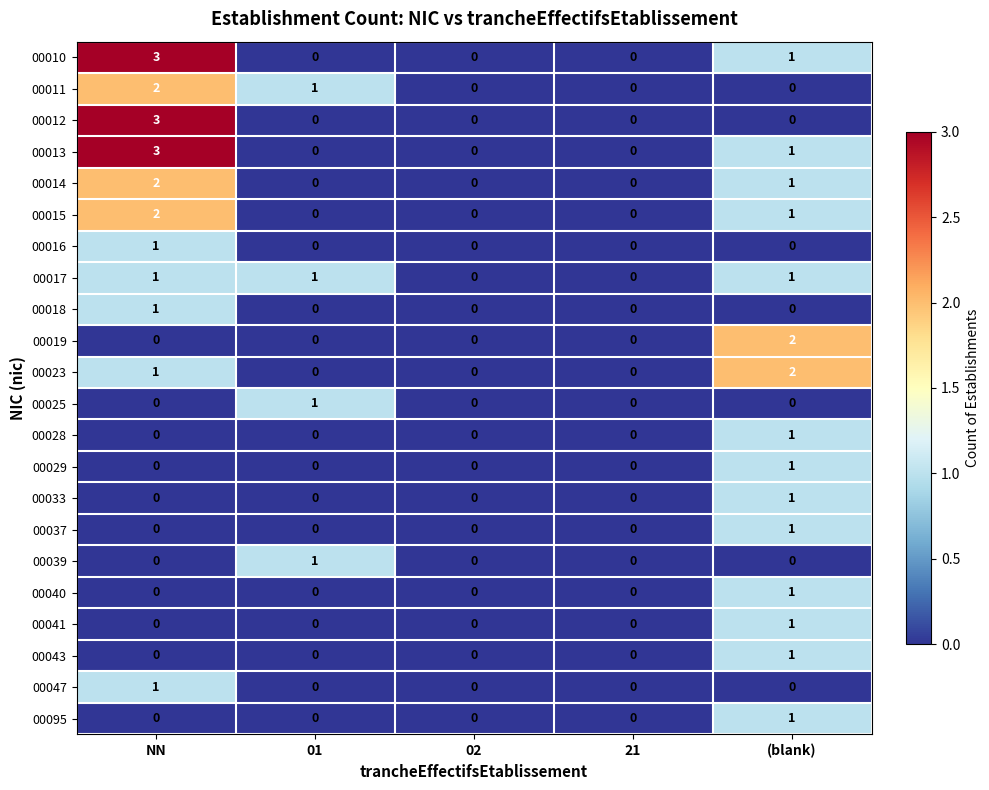

True or false: 00011 has a value of 0 at (blank).

True